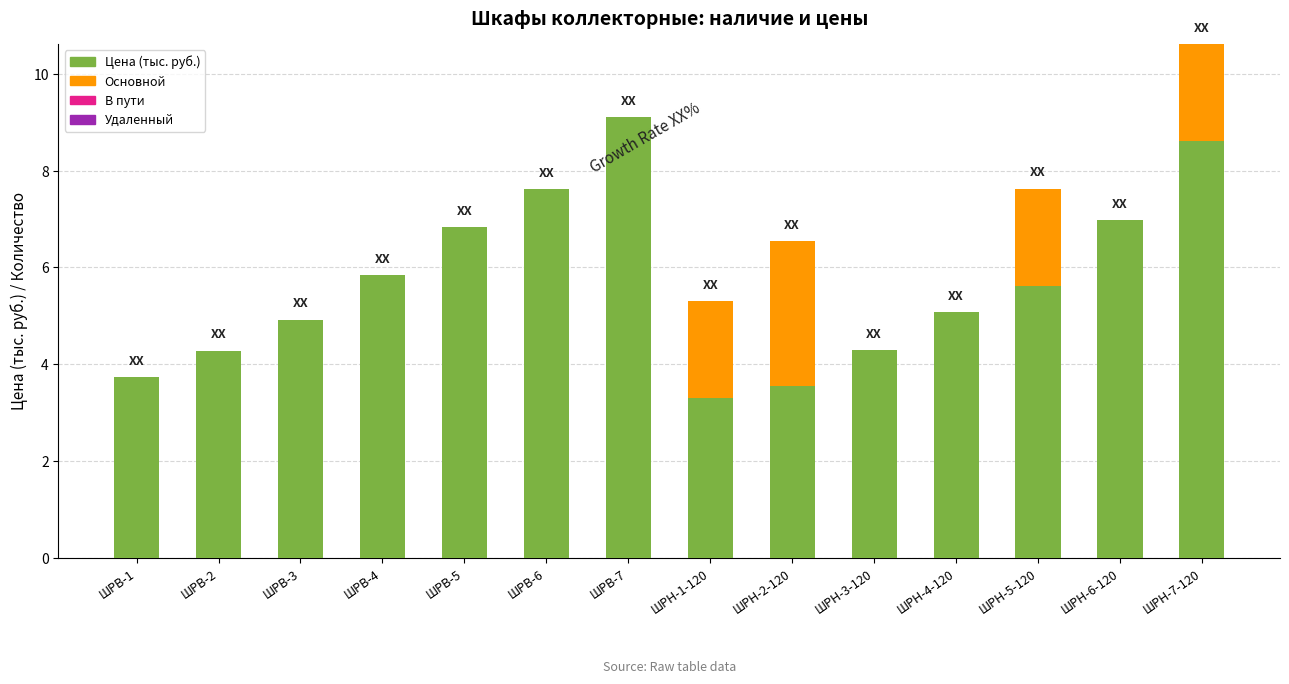

How many series are shown in this chart?

2